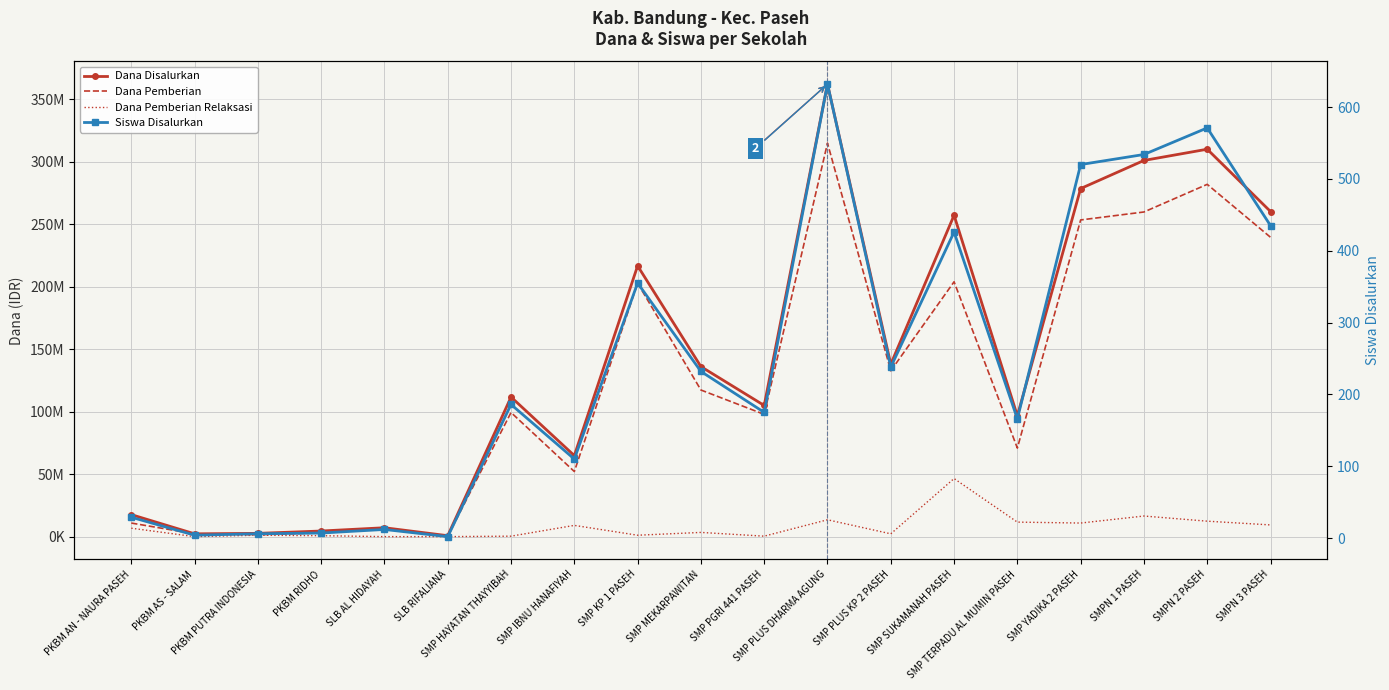

At how many categories does at least one series exceed 24014369?

13